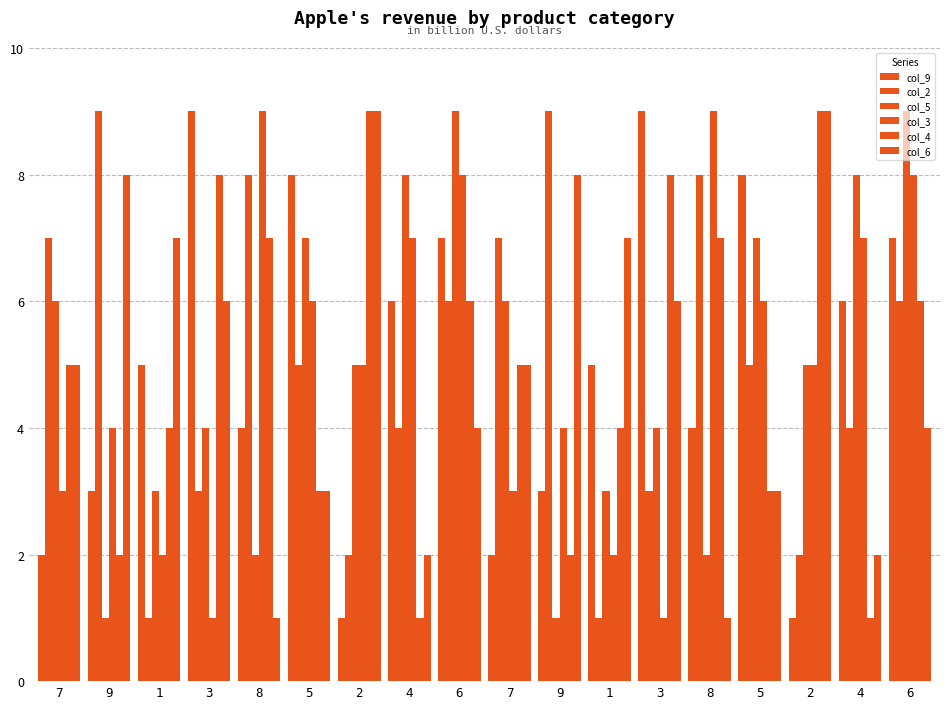

What is the approximate value of col_9 at 6?

7